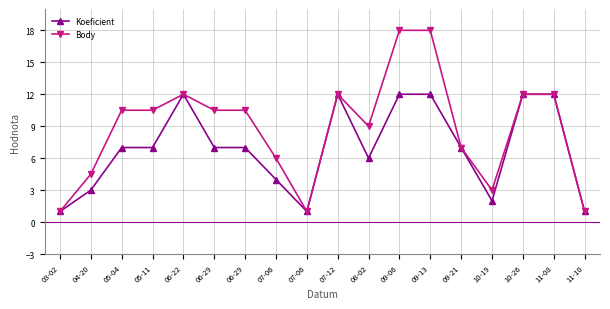

How many series are shown in this chart?

2